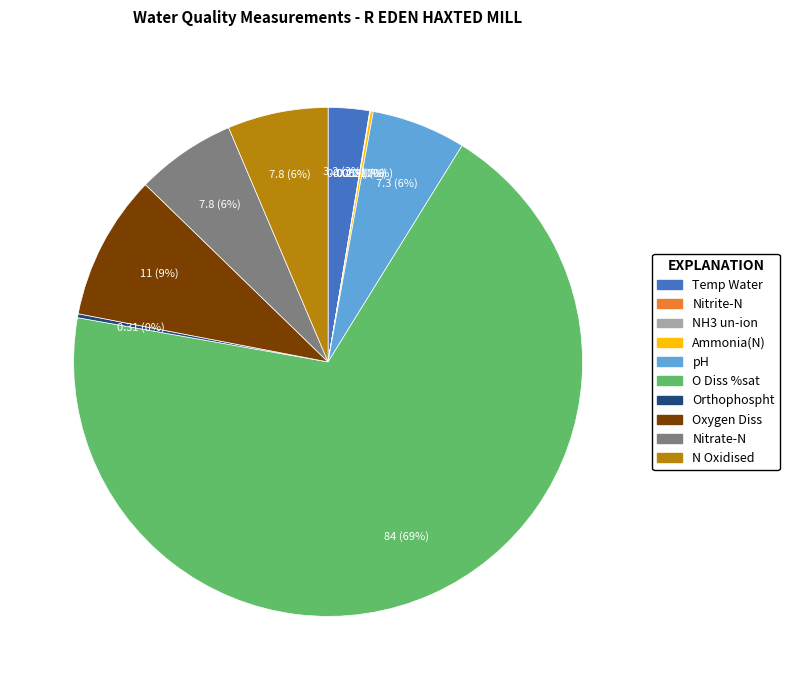

What percentage is the Temp Water slice, to the nearest percent?

3%